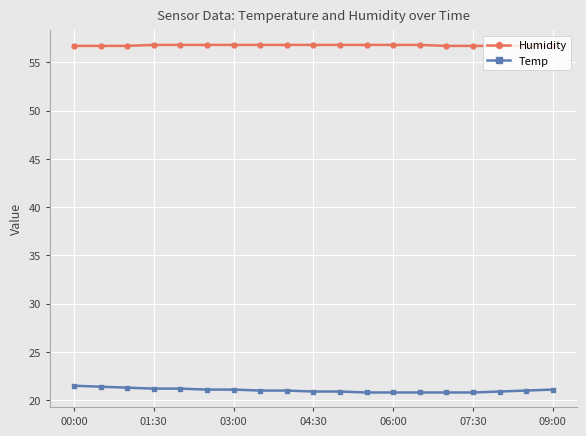

True or false: Temp and Humidity cross at least once.

False